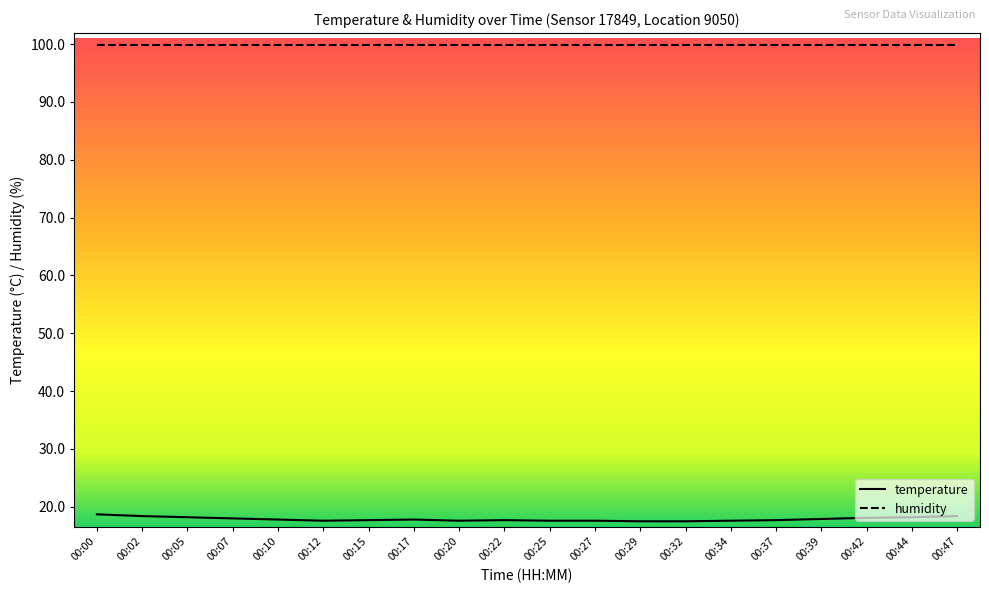

True or false: humidity and temperature cross at least once.

False